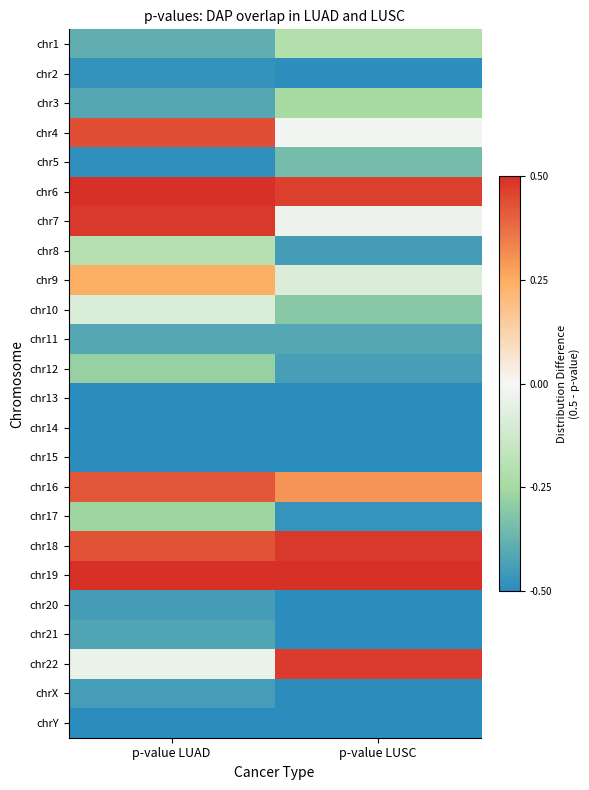

Count the number of categories in the chart.

2